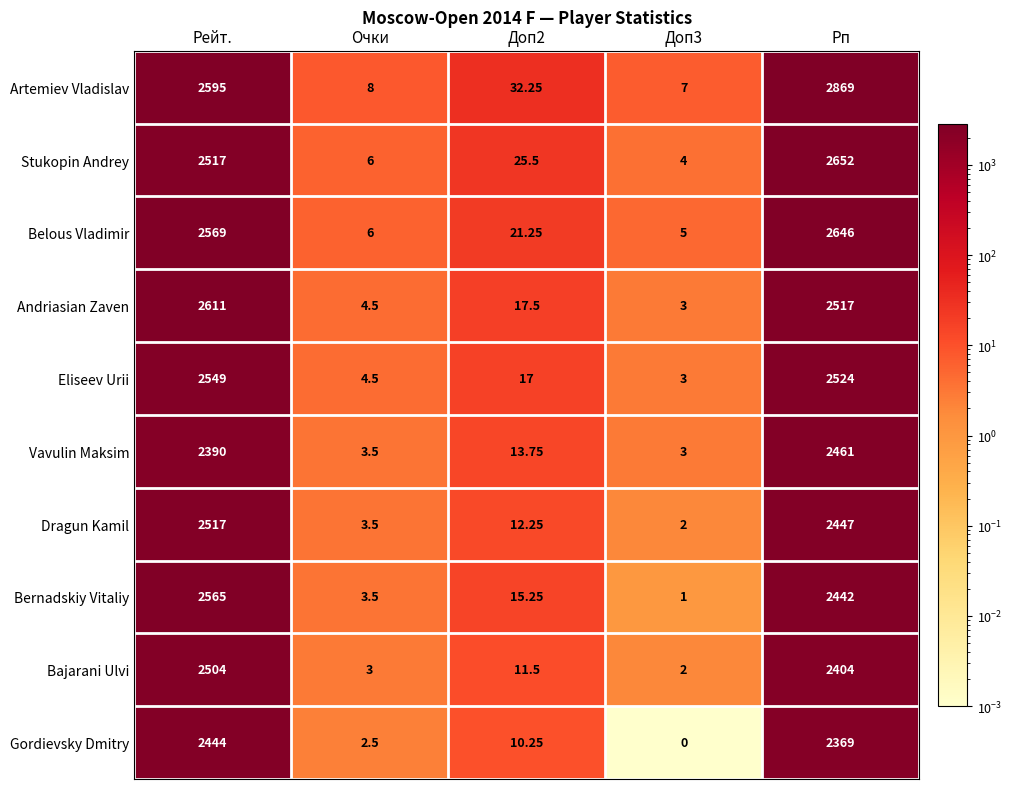

Where is Vavulin Maksim nearest to the value 1232?

Рейт.